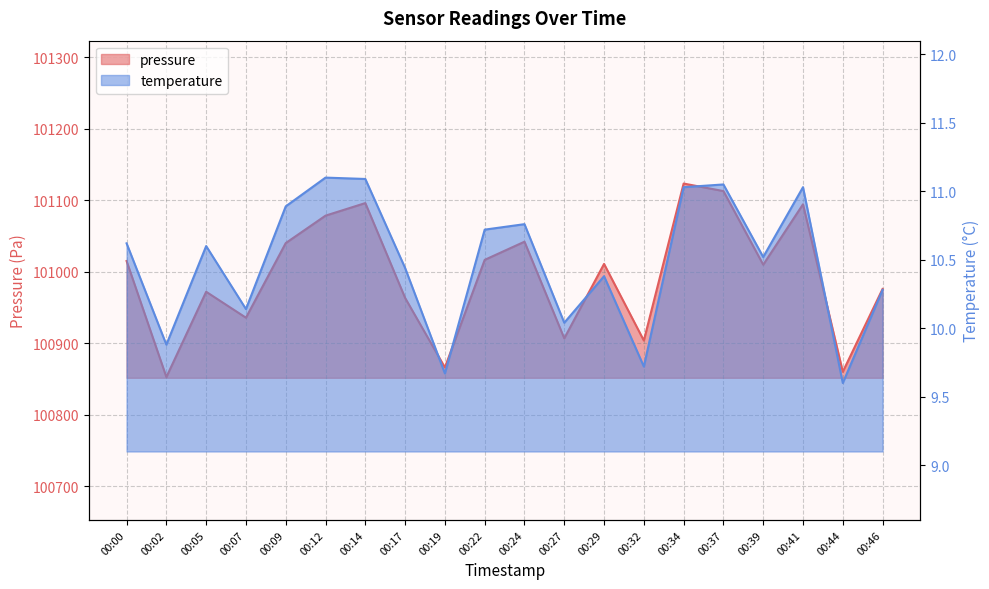

How many lines are shown in the chart?

2